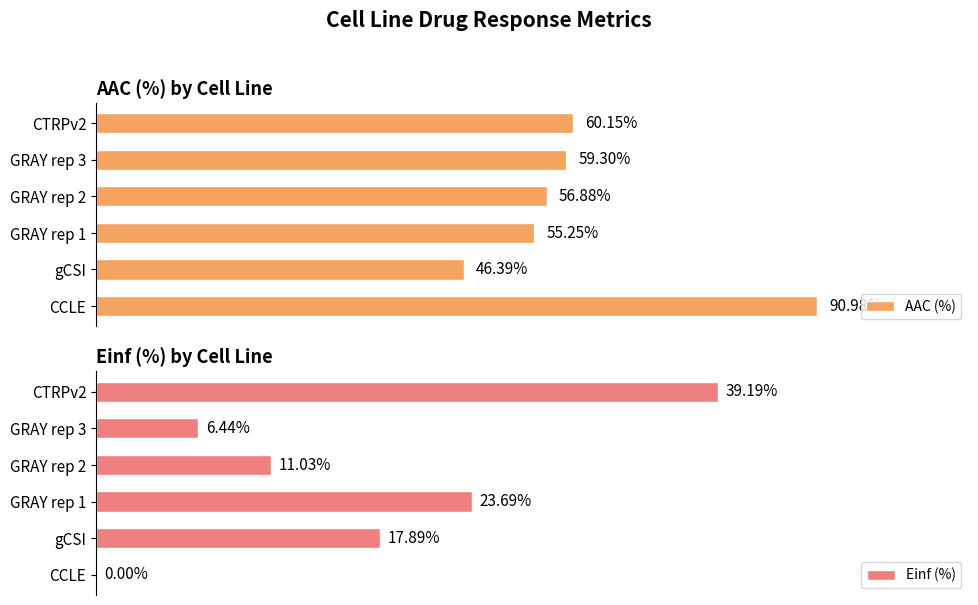

Reading right to left, transcribe all the data shown in this chart.

AAC (%): 100=60.2	80=59.3	60=56.9	40=55.2	20=46.4	0=91.0
Einf (%): 100=39.2	80=6.4	60=11.0	40=23.7	20=17.9	0=0.0